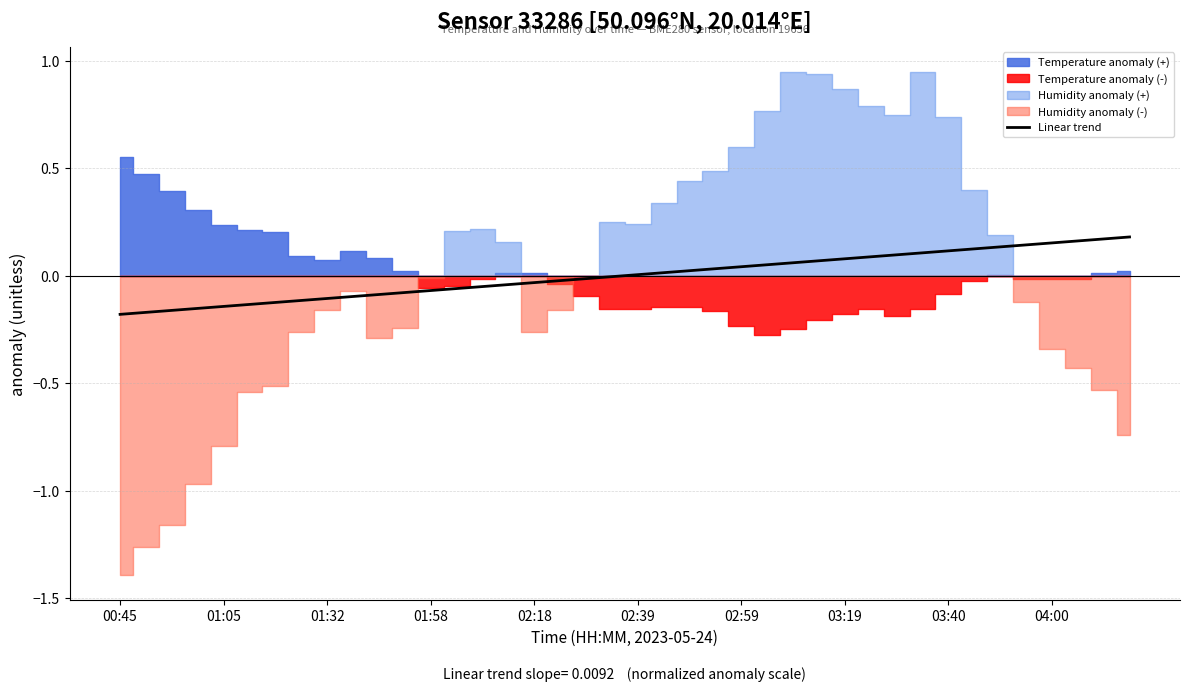

What is the change in value from 14 to 30?

+0.1